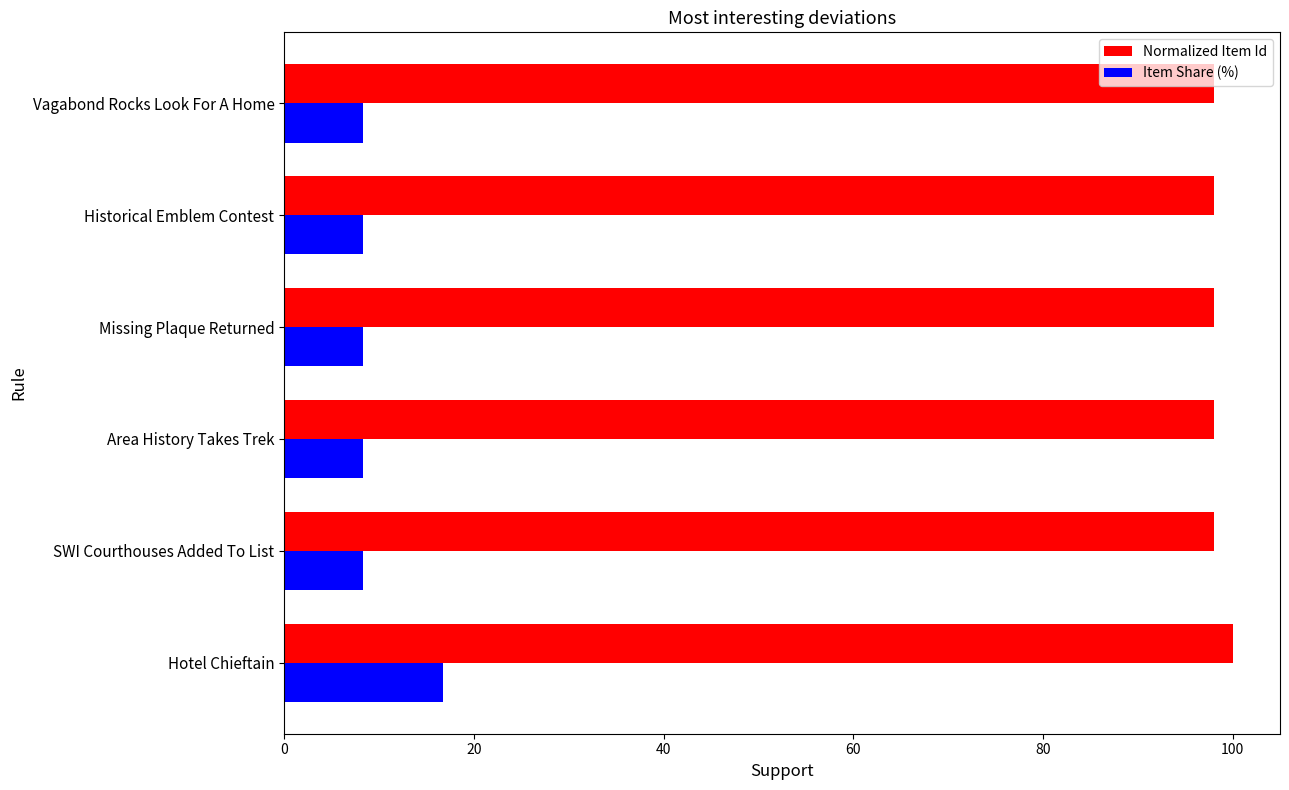

Is it true that Normalized Item Id equals 137.4 at Historical Emblem Contest?

False